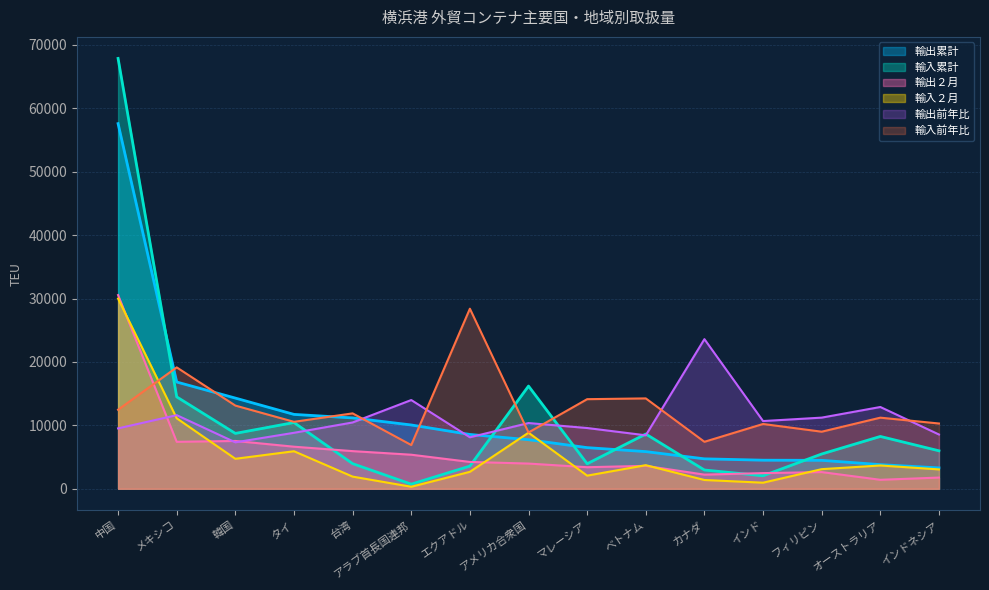

Which series has the largest total across all categories?

輸入前年比